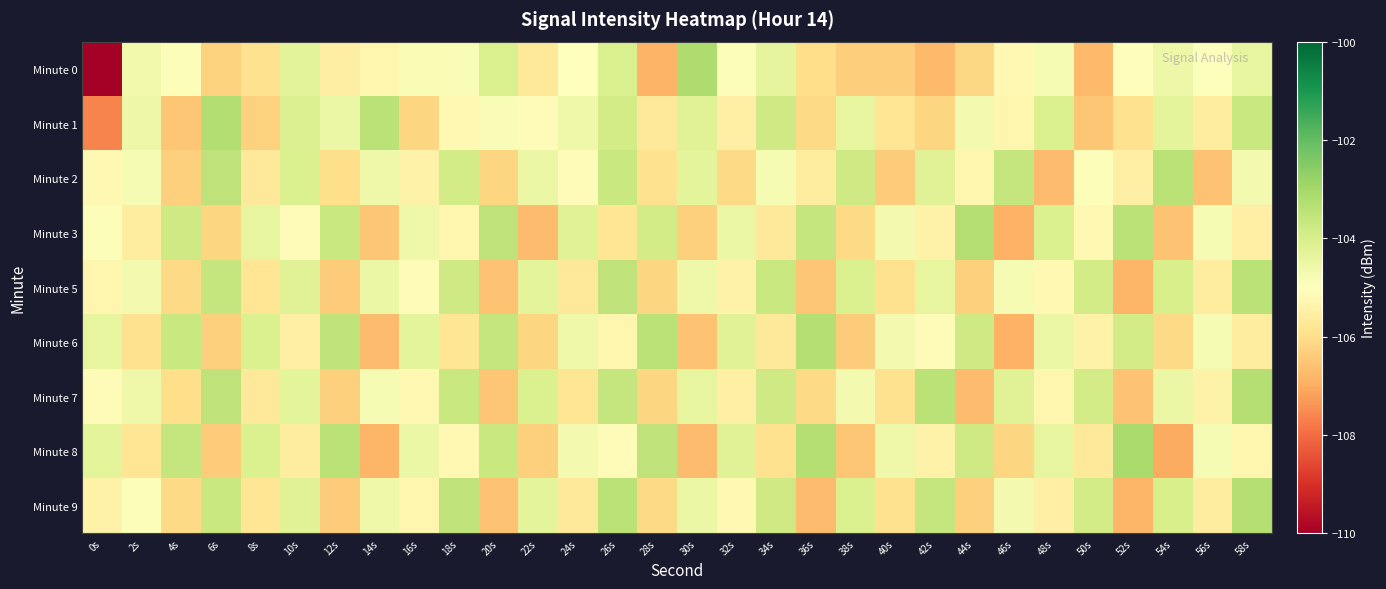

How many series are shown in this chart?

9